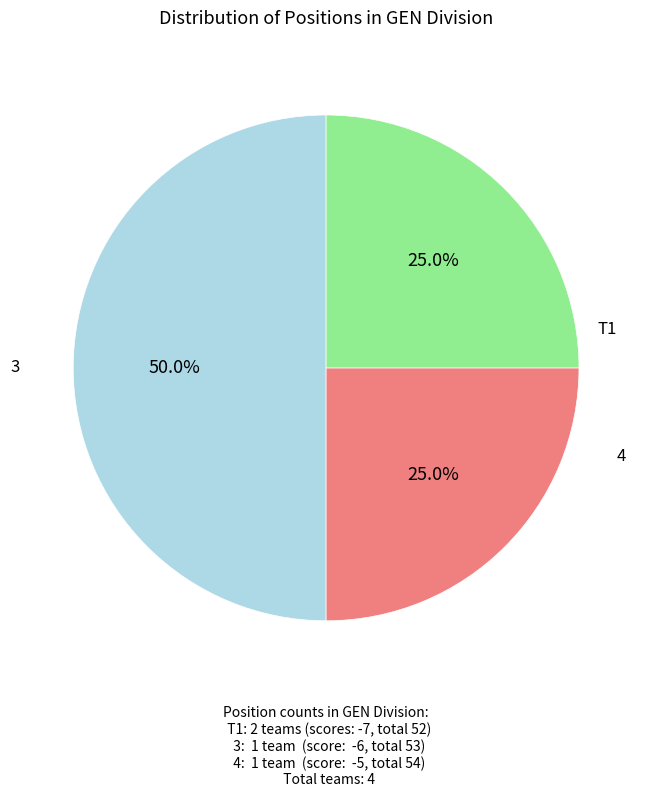

Count the number of slices in the pie.

3